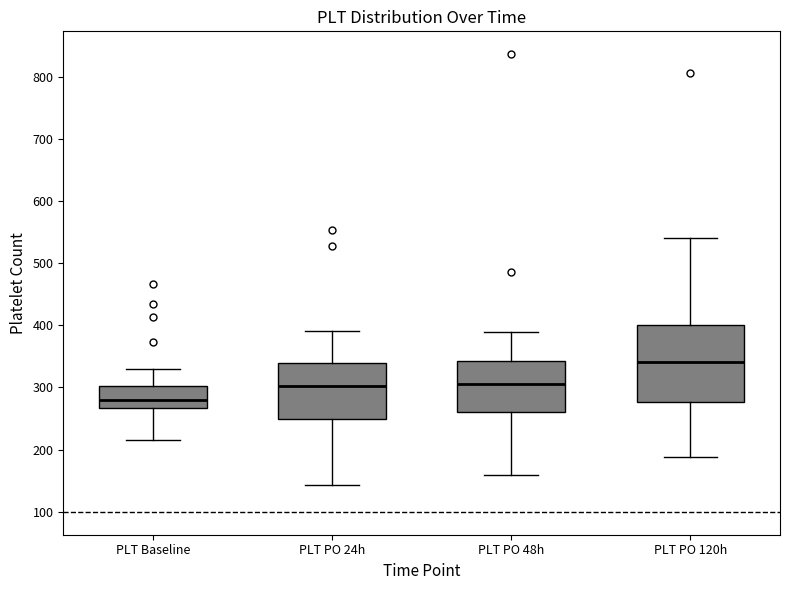

Reading left to right, transcribe this box plot: for each box, give where its median line is, the range the box spans, and where its two whiskers end, as read against the y-axis. The values are not printed on the chart, so give them approximately, as read against the axis.

PLT Baseline: median 280, box 270 to 300, whiskers 220 to 330
PLT PO 24h: median 300, box 250 to 340, whiskers 140 to 390
PLT PO 48h: median 310, box 260 to 340, whiskers 160 to 390
PLT PO 120h: median 340, box 280 to 400, whiskers 190 to 540